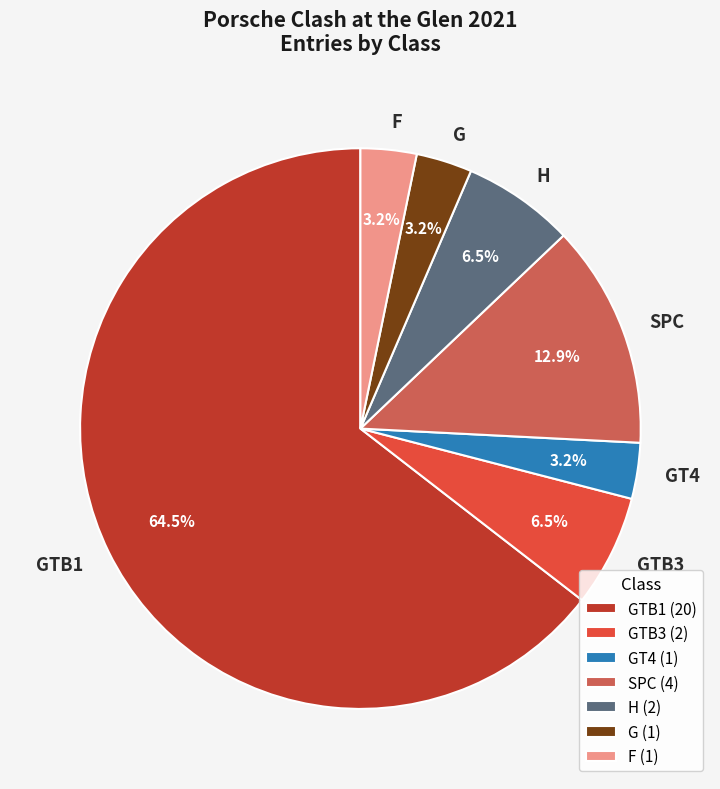

Between H and F, which is larger?

H